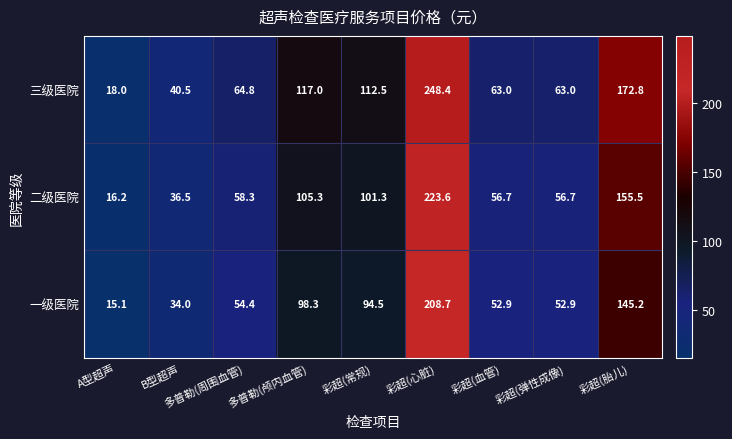

The value of 二级医院 at 彩超(心脏) is 223.6. True or false?

True